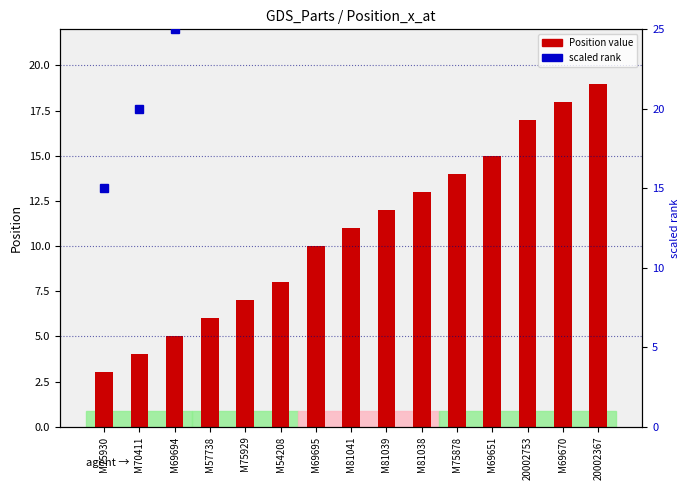

What is the sum of the Position (numeric) values at M81039 and M81038?

25